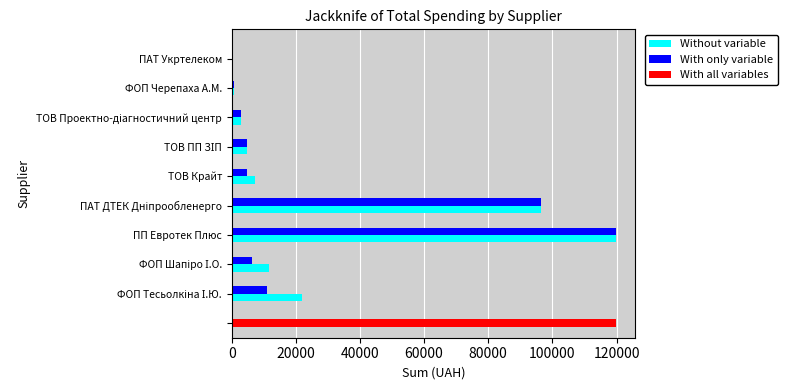

True or false: With only variable has a value of 609.0 at ФОП Черепаха А.М..

True